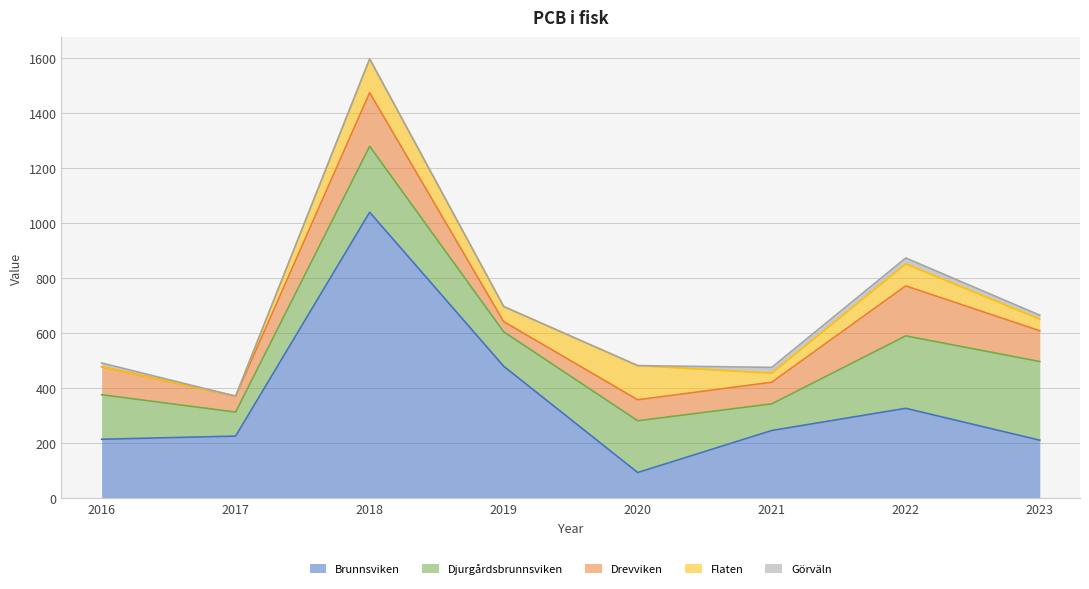

True or false: Flaten and Görväln intersect in this chart.

False